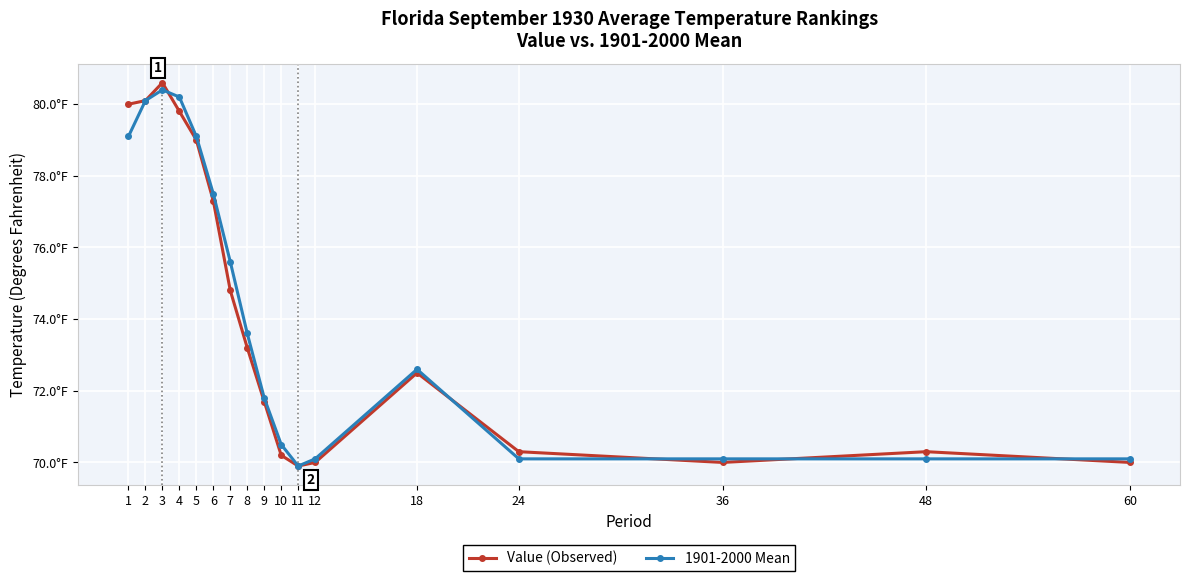

Reading left to right, extract all data points from this chart.

Value (Observed): 1=80.0	2=80.1	3=80.6	4=79.8	5=79.0	6=77.3	7=74.8	8=73.2	9=71.7	10=70.2	11=69.9	12=70.0	18=72.5	24=70.3	36=70.0	48=70.3	60=70.0
1901-2000 Mean: 1=79.1	2=80.1	3=80.4	4=80.2	5=79.1	6=77.5	7=75.6	8=73.6	9=71.8	10=70.5	11=69.9	12=70.1	18=72.6	24=70.1	36=70.1	48=70.1	60=70.1